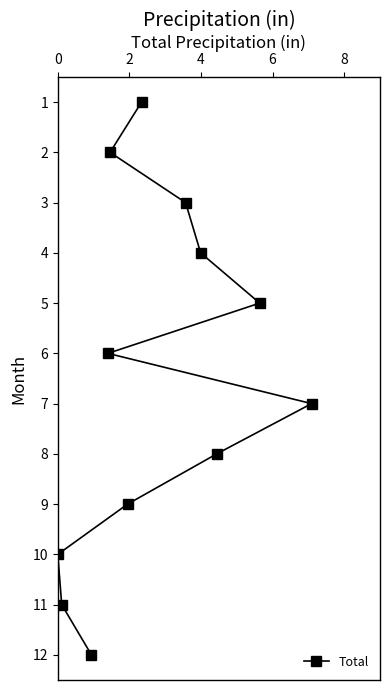

What is the sum of all values?

78